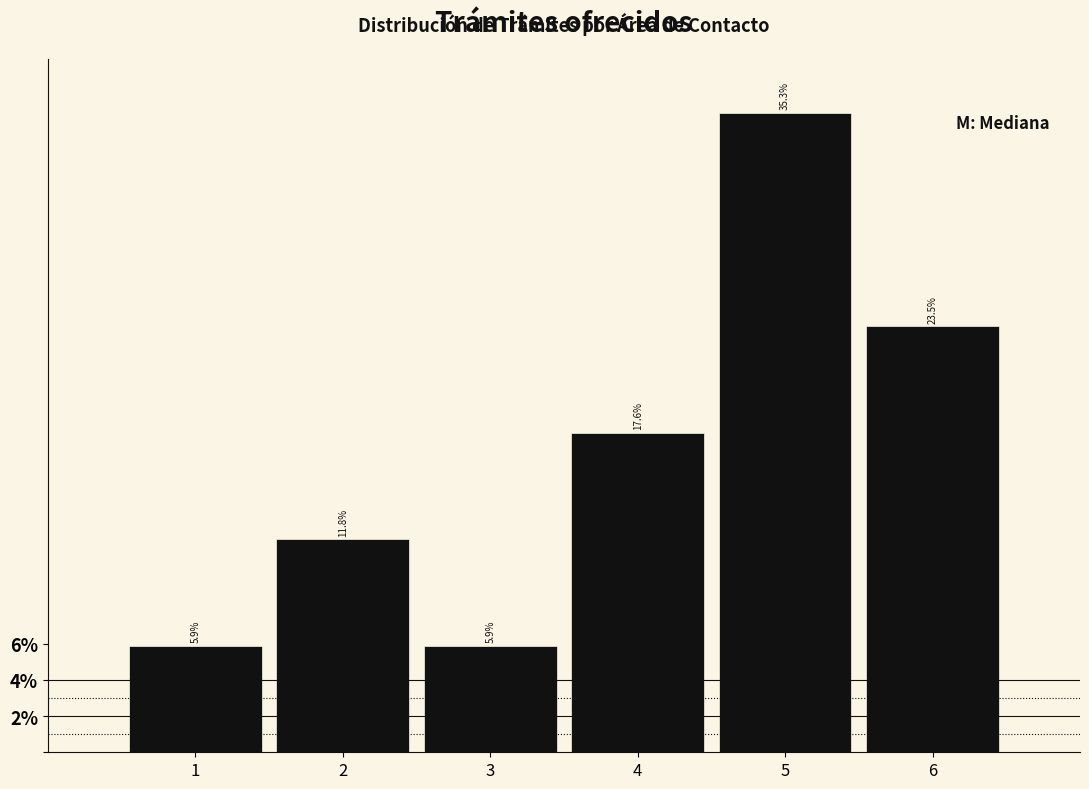

How tall is the bar that spans 2.5 to 3.5 on the x-axis?

5.9